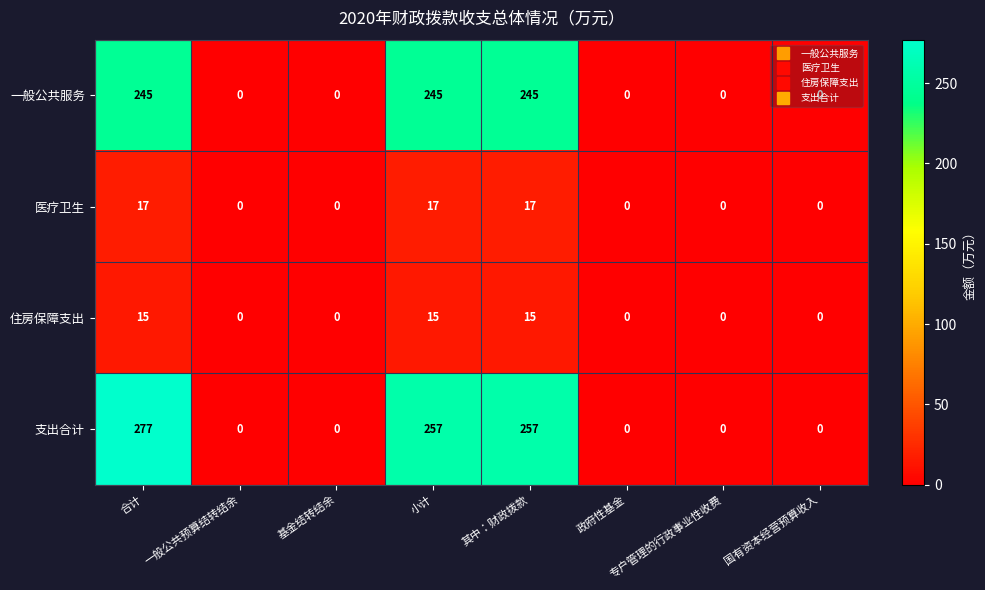

Which series has the largest total across all categories?

支出合计